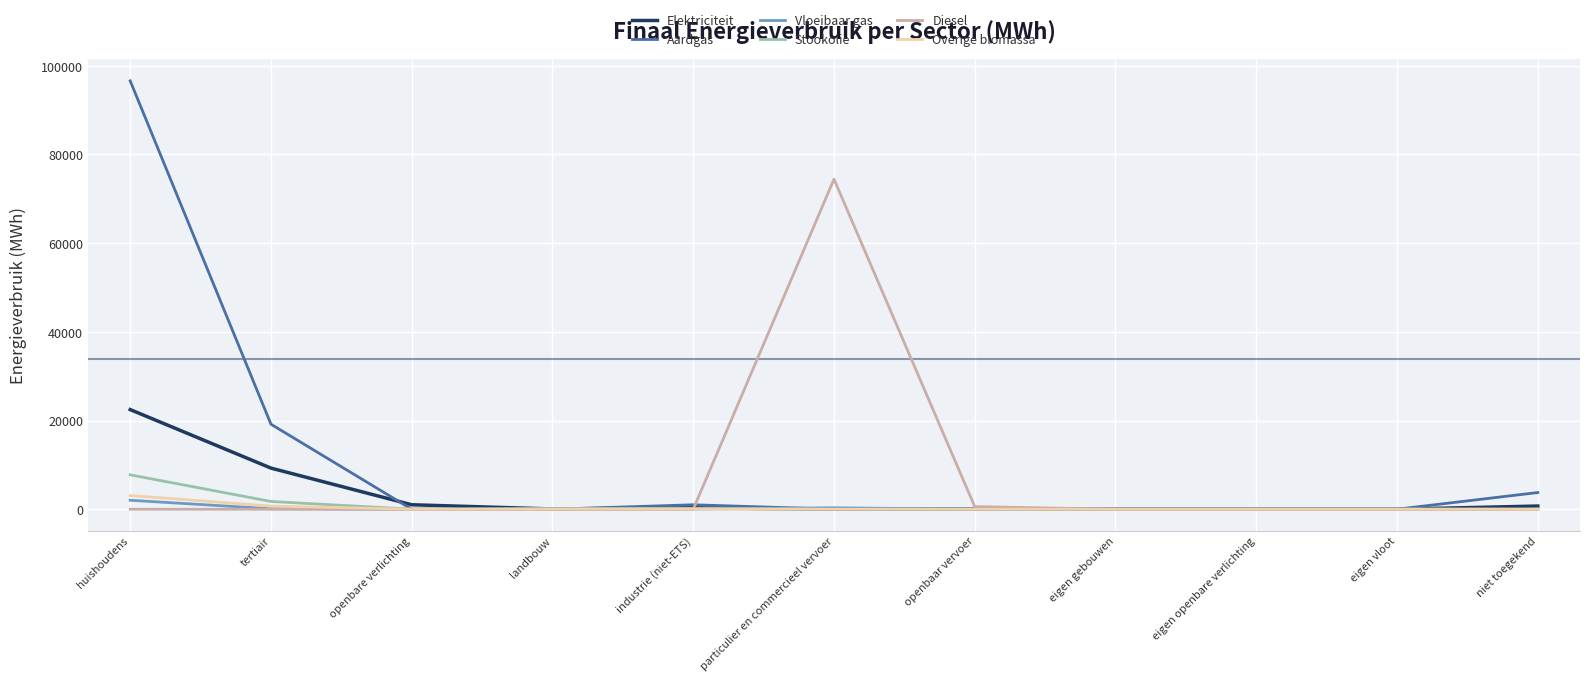

True or false: Diesel and Aardgas cross at least once.

True